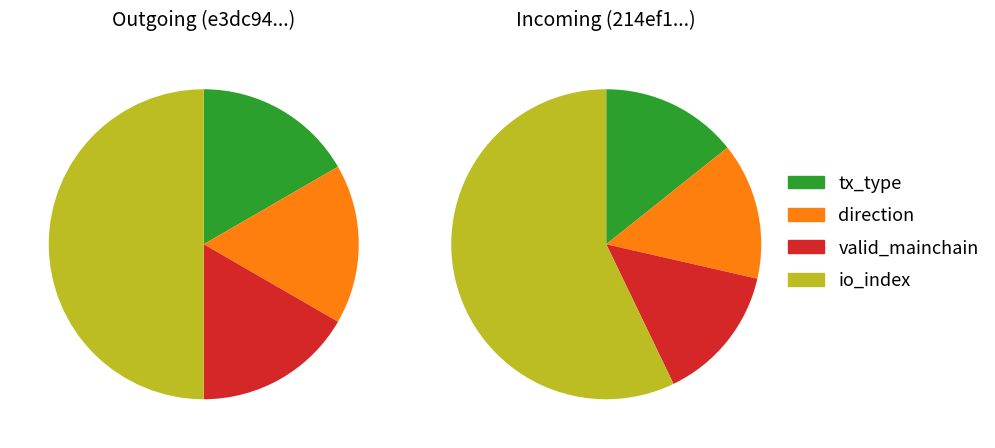

How many segments does this pie chart have?

4